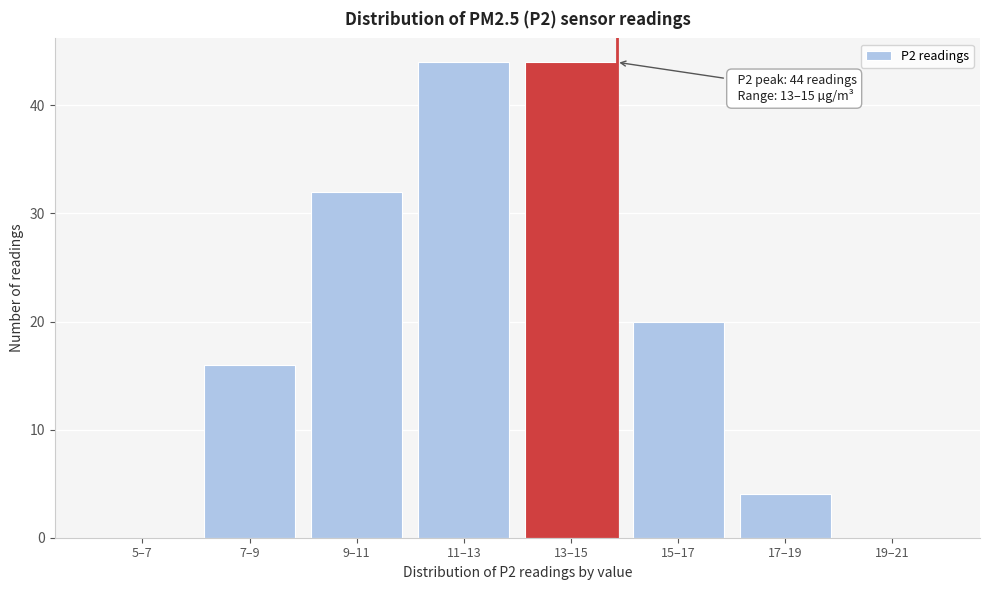

Reading left to right, transcribe all the data shown in this chart.

5–7=0	7–9=16	9–11=32	11–13=44	13–15=44	15–17=20	17–19=4	19–21=0